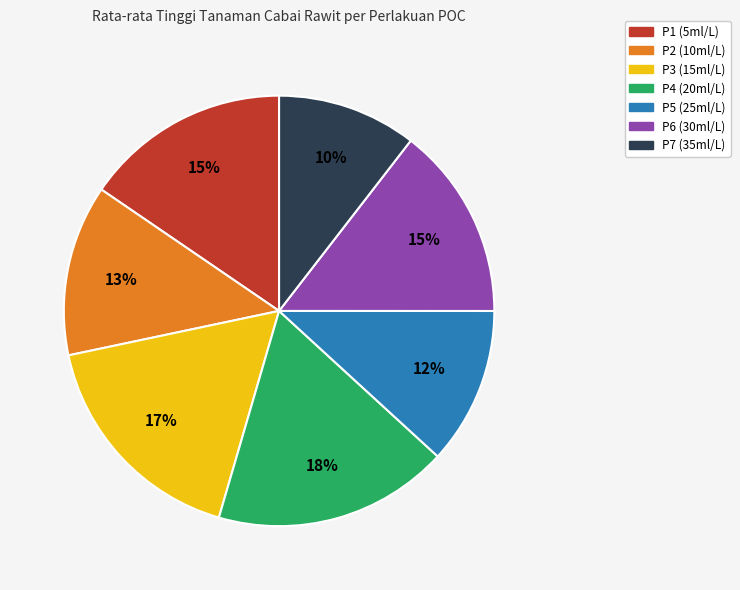

What percentage is the P7 (35ml/L) slice, to the nearest percent?

10%